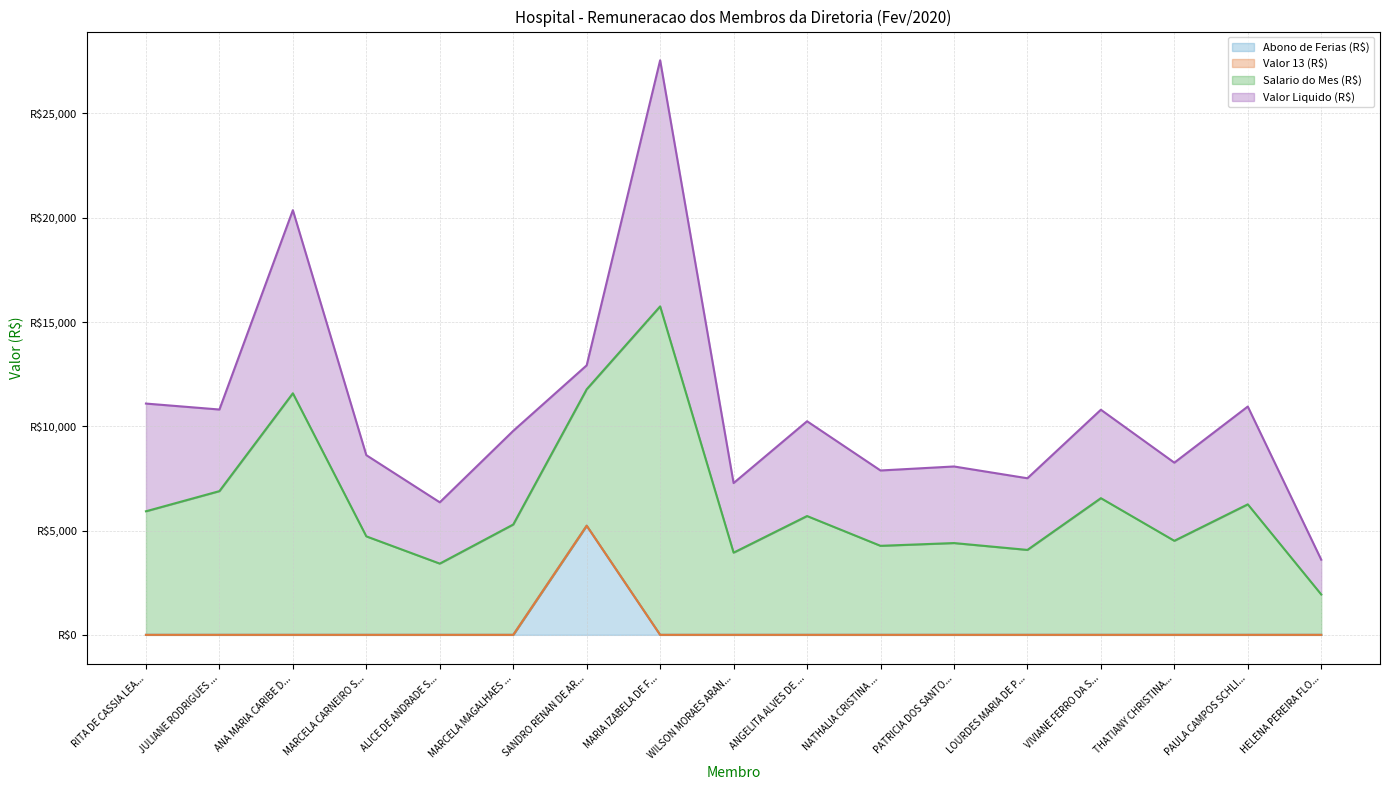

Does the chart display data point markers on the line(s)?

No